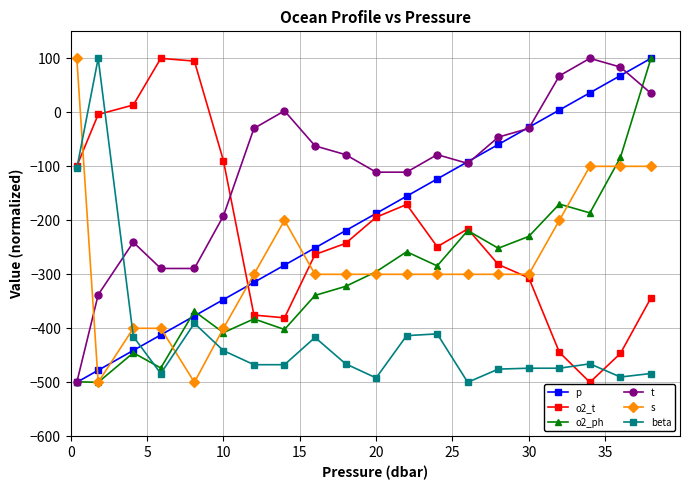

What is the maximum value for s?

100.0